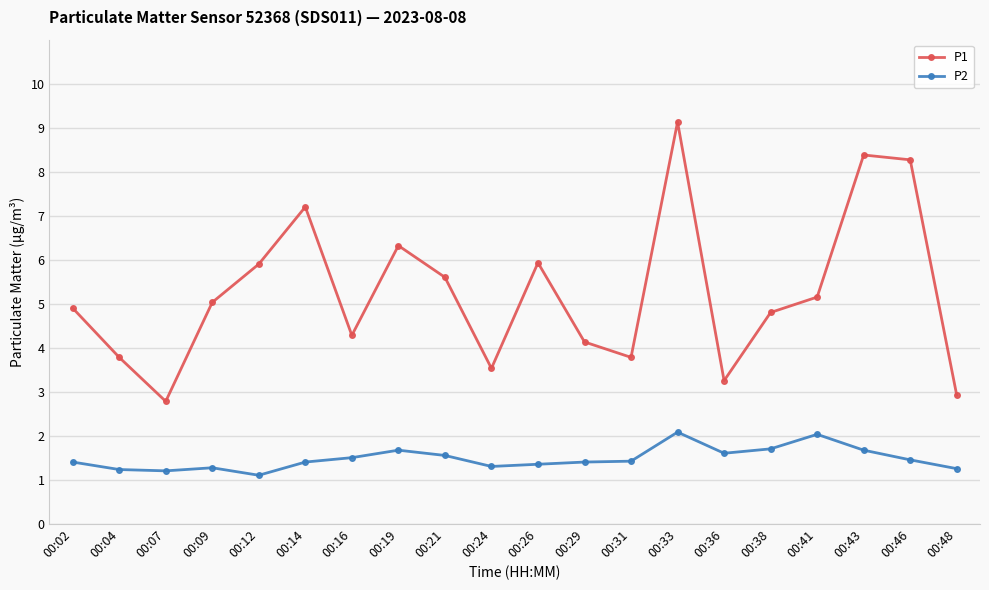

At 00:16, list the series in order from smallest to largest.

P2, P1